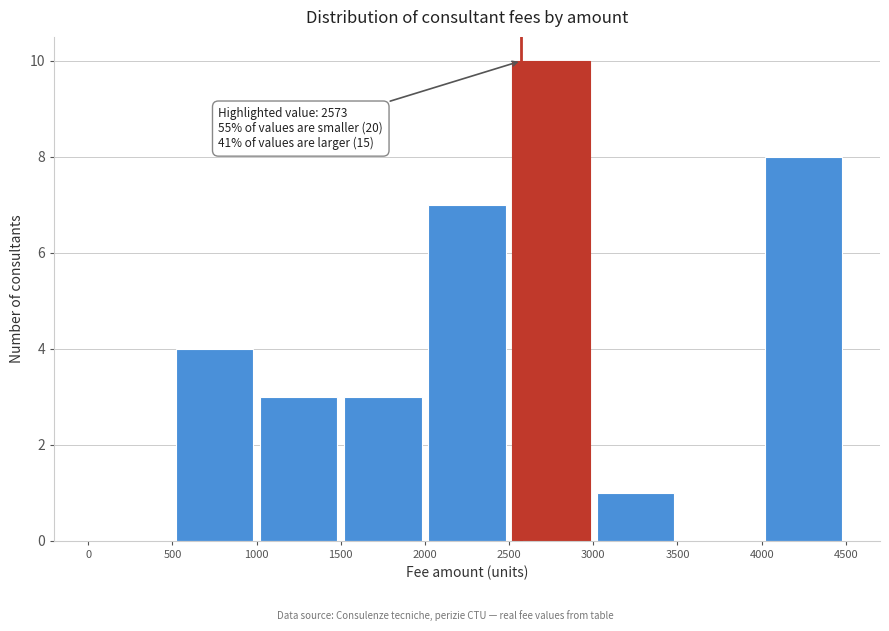

Over which range of the x-axis is the bar tallest?

2500 to 3000